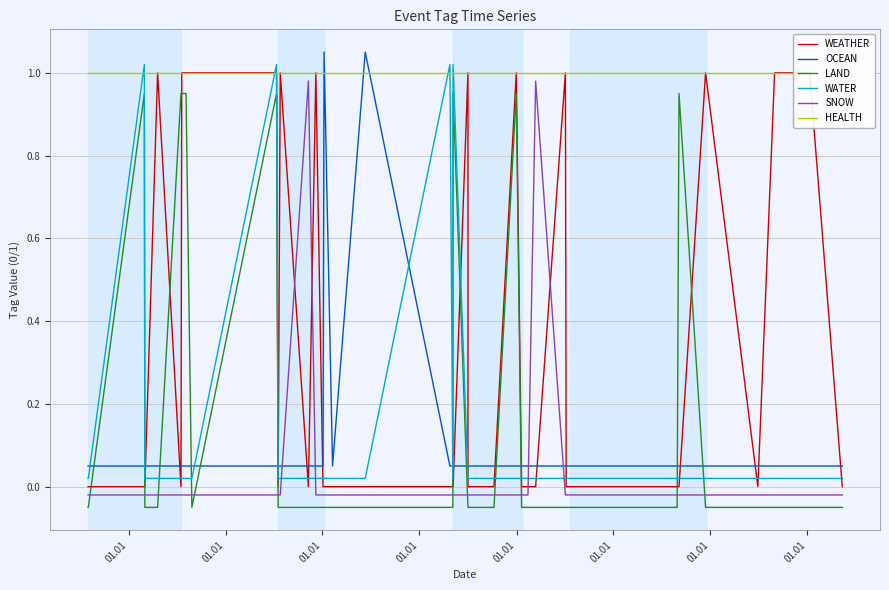

Is this an area chart (filled region under the line)?

No